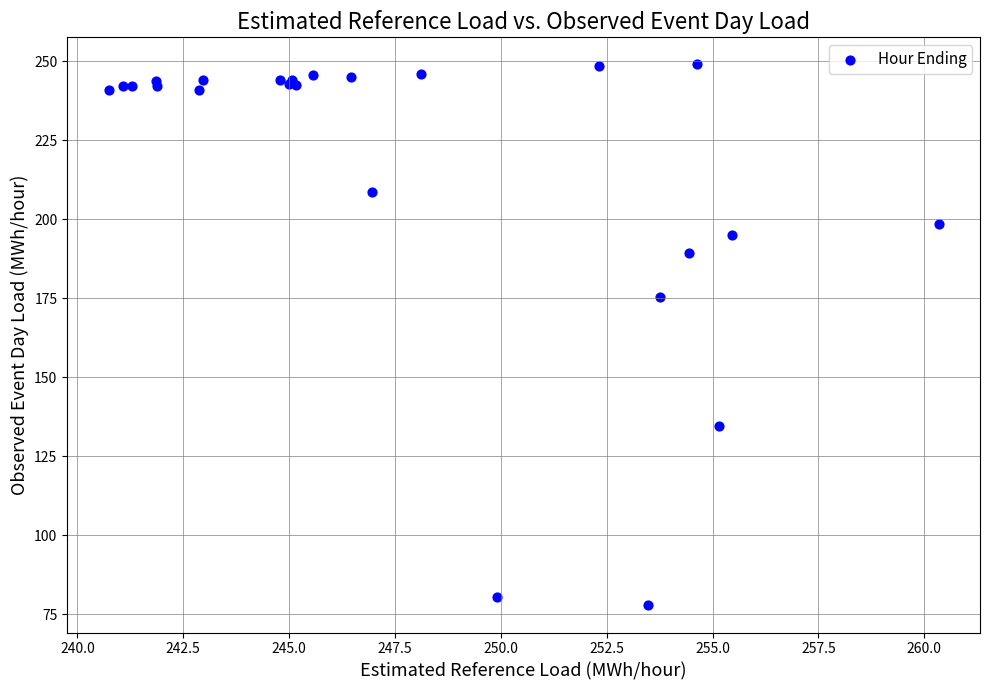

What Y value in the scatter plot is closest to 163?

175.4